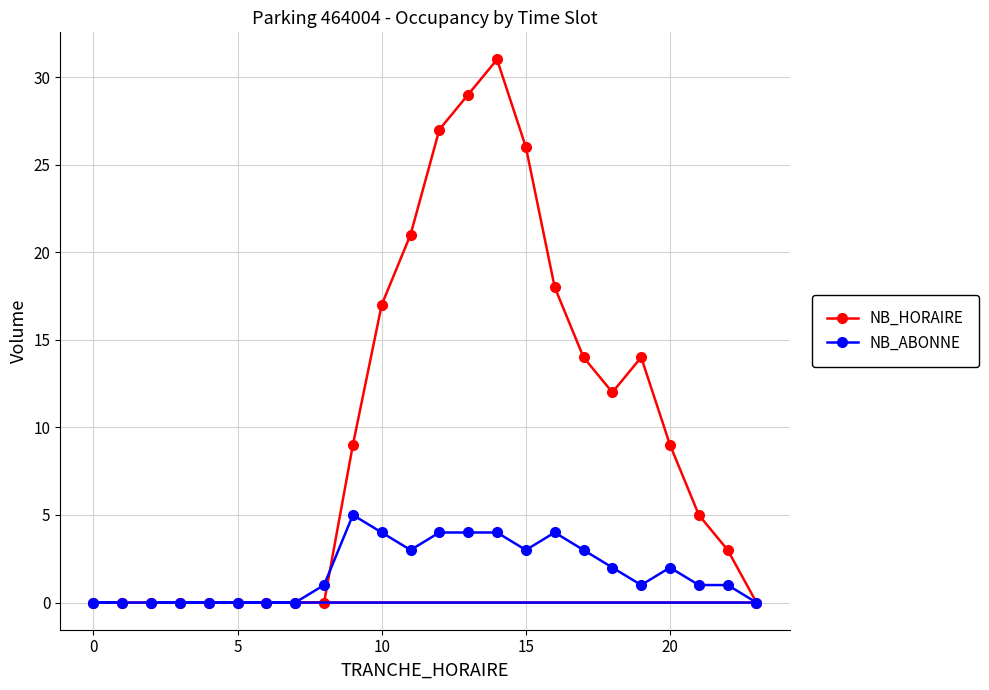

The value of NB_HORAIRE at 20 is 16. True or false?

False